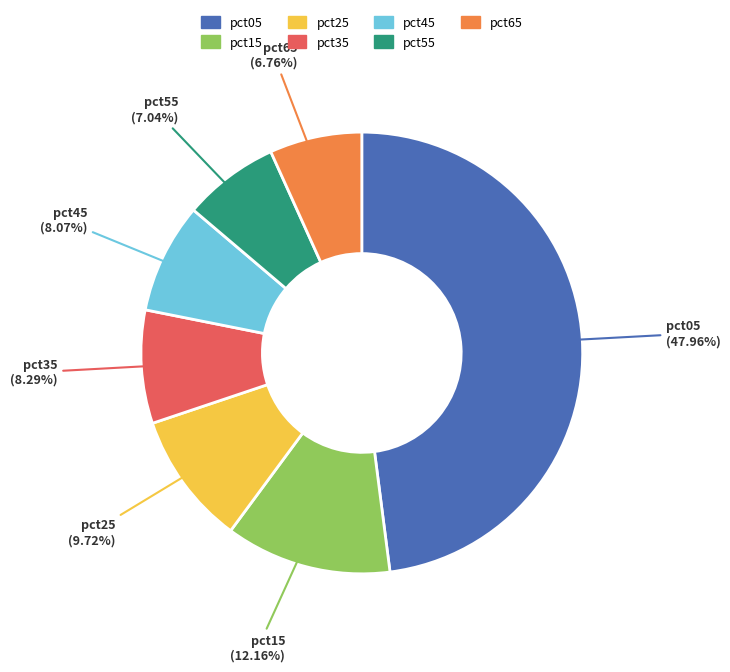

What is the largest slice in the pie chart?

pct05